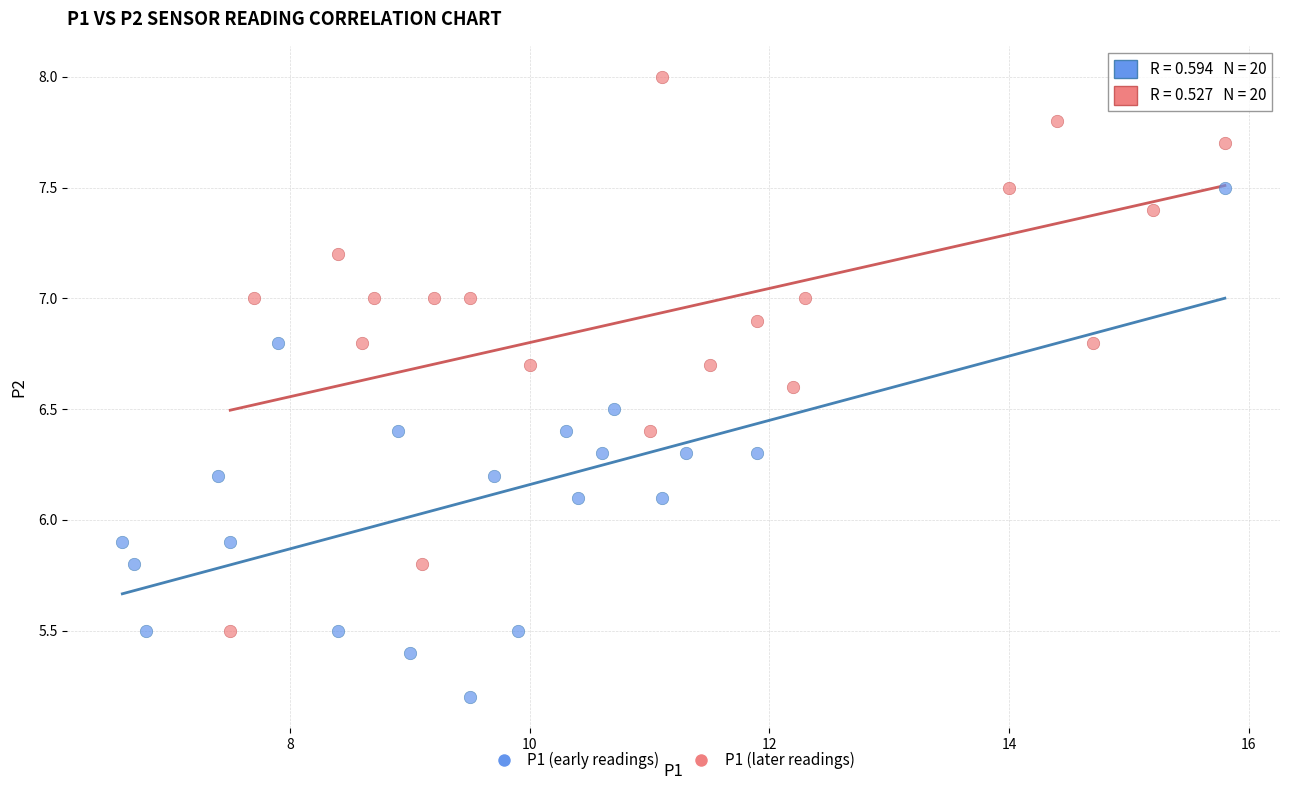

Which series has the widest spread of Y values?

P1 (later readings)